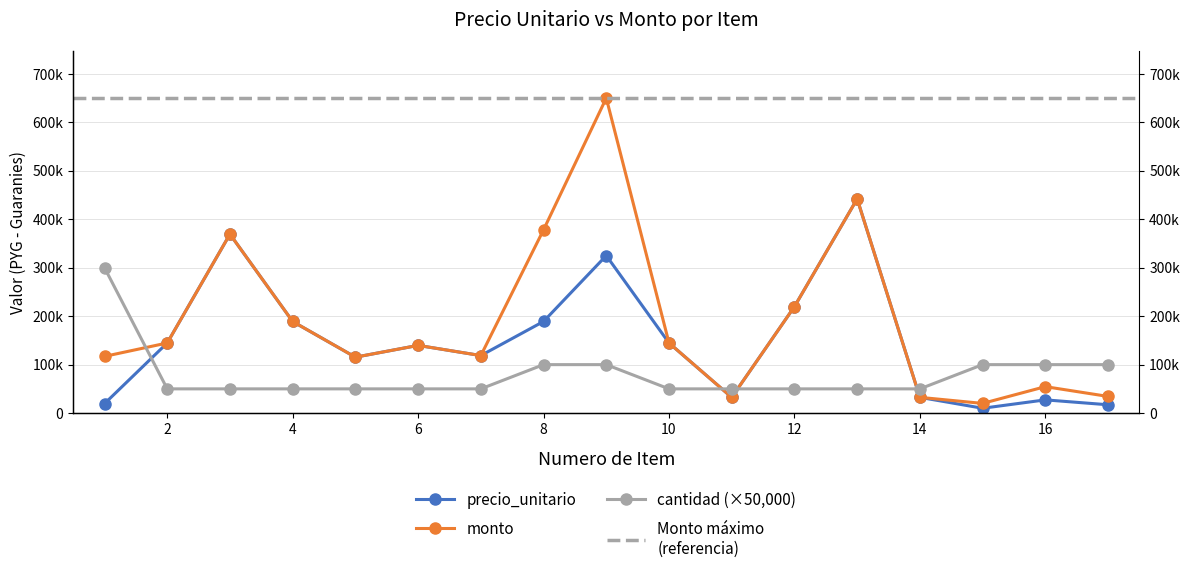

Reading left to right, what are all the values shown in this chart?

precio_unitario: 1=19500	2=144700	3=369200	4=189000	5=115400	6=139700	7=118700	8=189100	9=325000	10=144700	11=32500	12=219700	13=442000	14=32500	15=10000	16=27300	17=17200
monto: 1=117000	2=144700	3=369200	4=189000	5=115400	6=139700	7=118700	8=378200	9=650000	10=144700	11=32500	12=219700	13=442000	14=32500	15=20000	16=54600	17=34400
cantidad: 1=300000	2=50000	3=50000	4=50000	5=50000	6=50000	7=50000	8=100000	9=100000	10=50000	11=50000	12=50000	13=50000	14=50000	15=100000	16=100000	17=100000